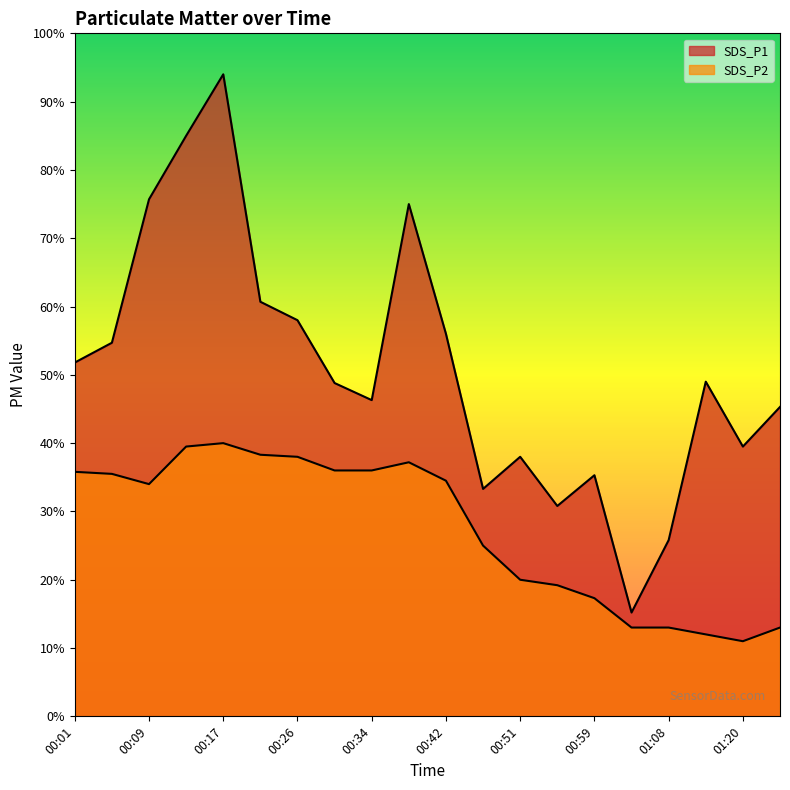

Which category has the lowest value across all series?

01:20